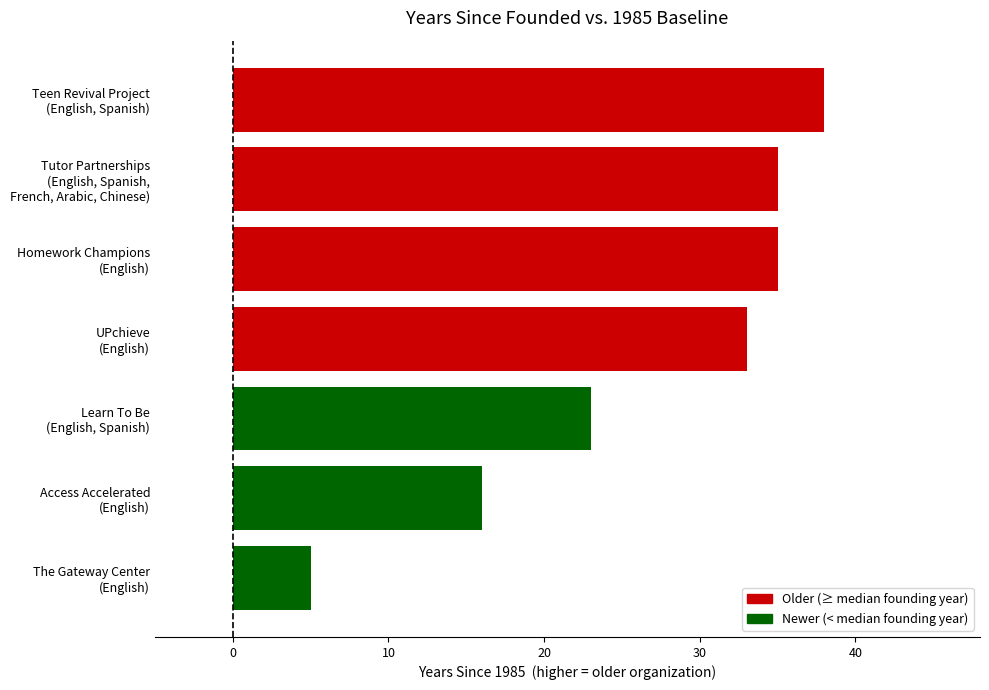

Count the number of data series in this chart.

1